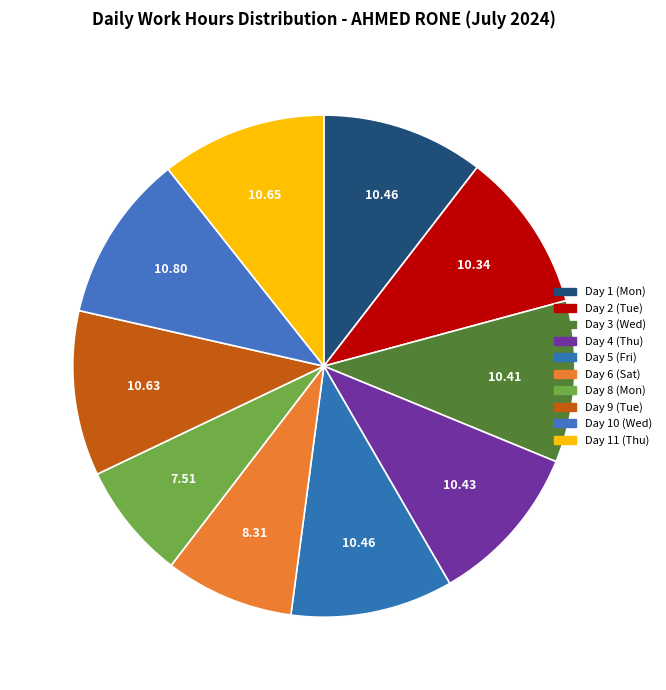

Does Day 4 (Thu) represent more than half of the total?

No